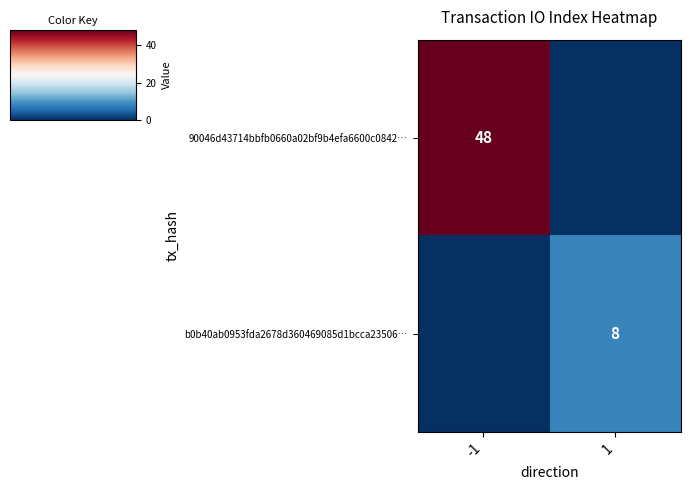

The value of 90046d43714bbfb0660a02bf9b4efa6600c0842… at -1 is 84. True or false?

False